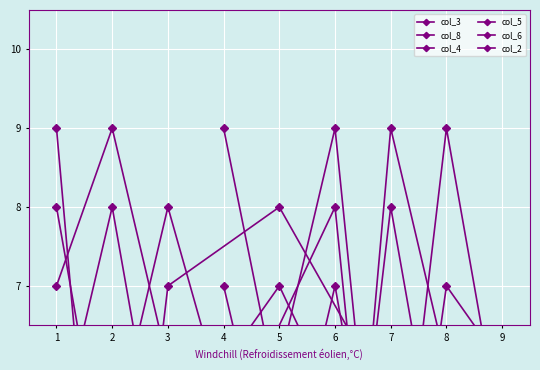

How many data points in col_2 are less than 5?

4